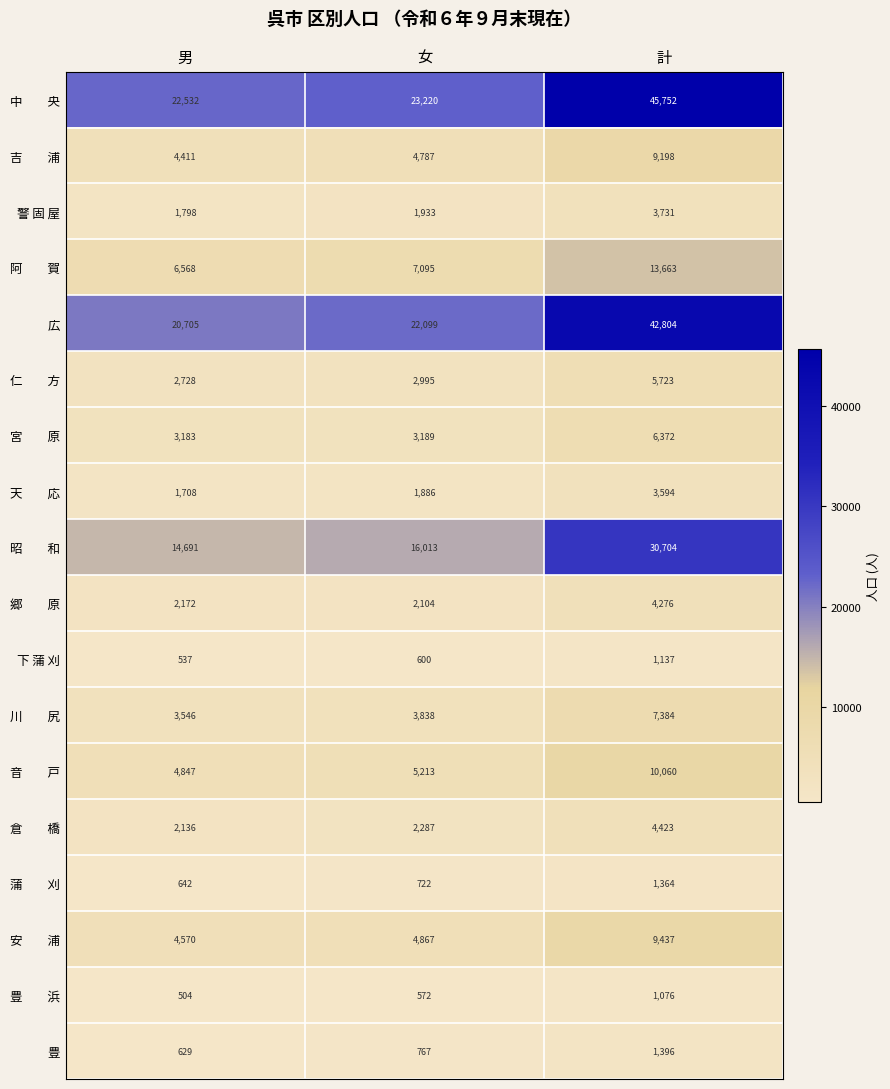

What is the greatest value displayed?

45752